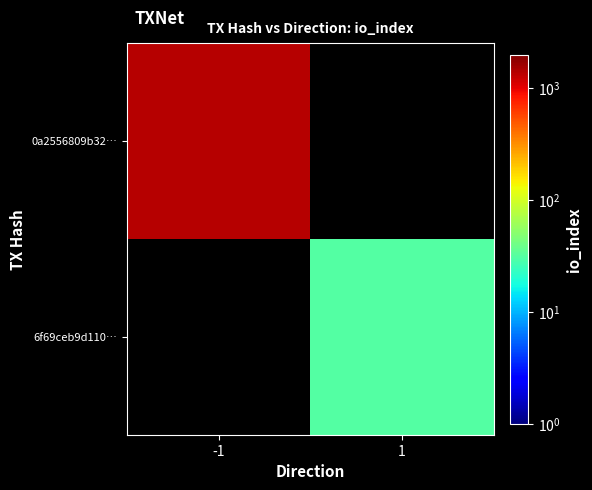

At how many categories does at least one series exceed 54?

1